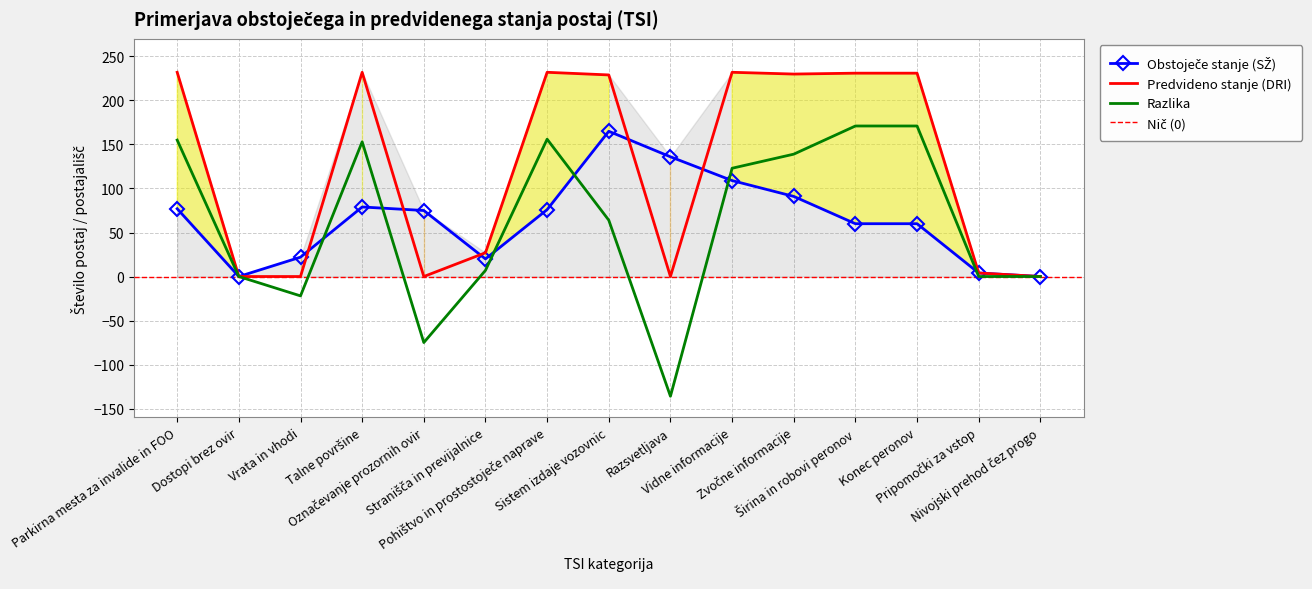

At which category does Obstoječe stanje (SŽ) reach its first local peak?

Talne površine